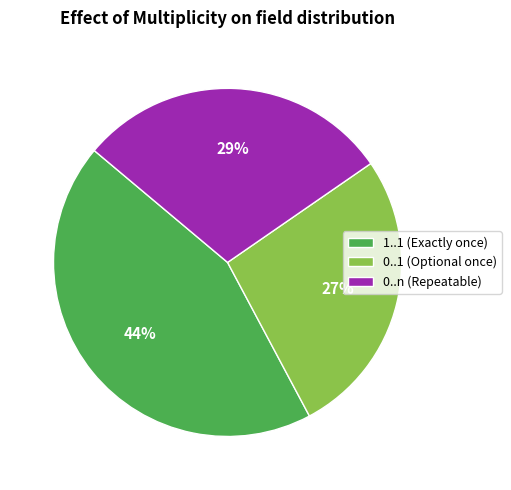

Is there a majority slice in this chart?

No